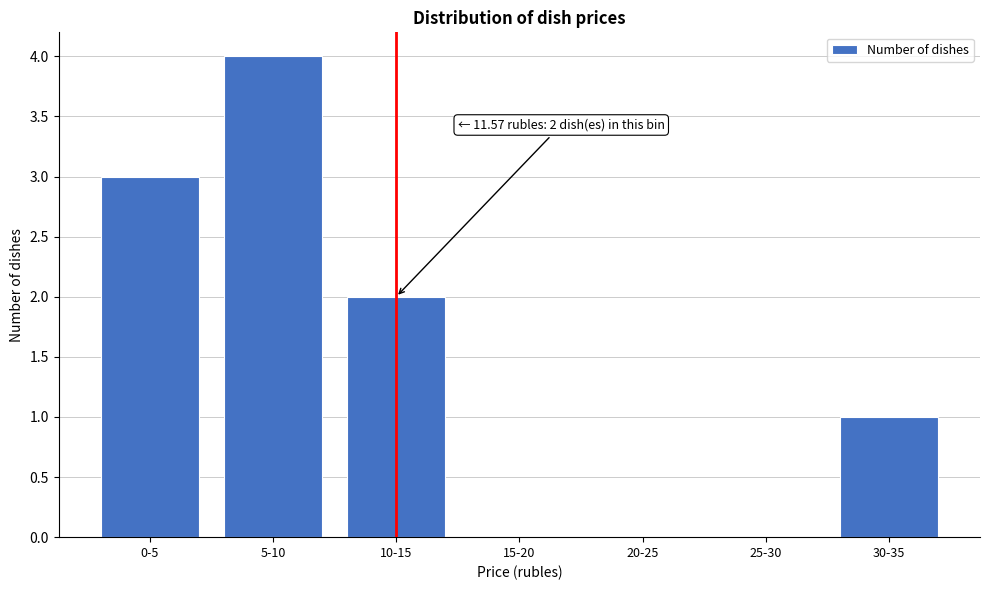

Reading right to left, extract all data points from this chart.

30-35=1	25-30=0	20-25=0	15-20=0	10-15=2	5-10=4	0-5=3